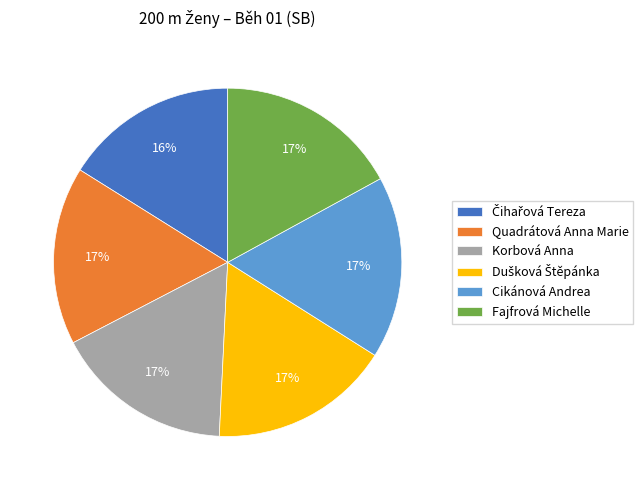

To the nearest percent, what percentage of the pie is Cikánová Andrea?

17%